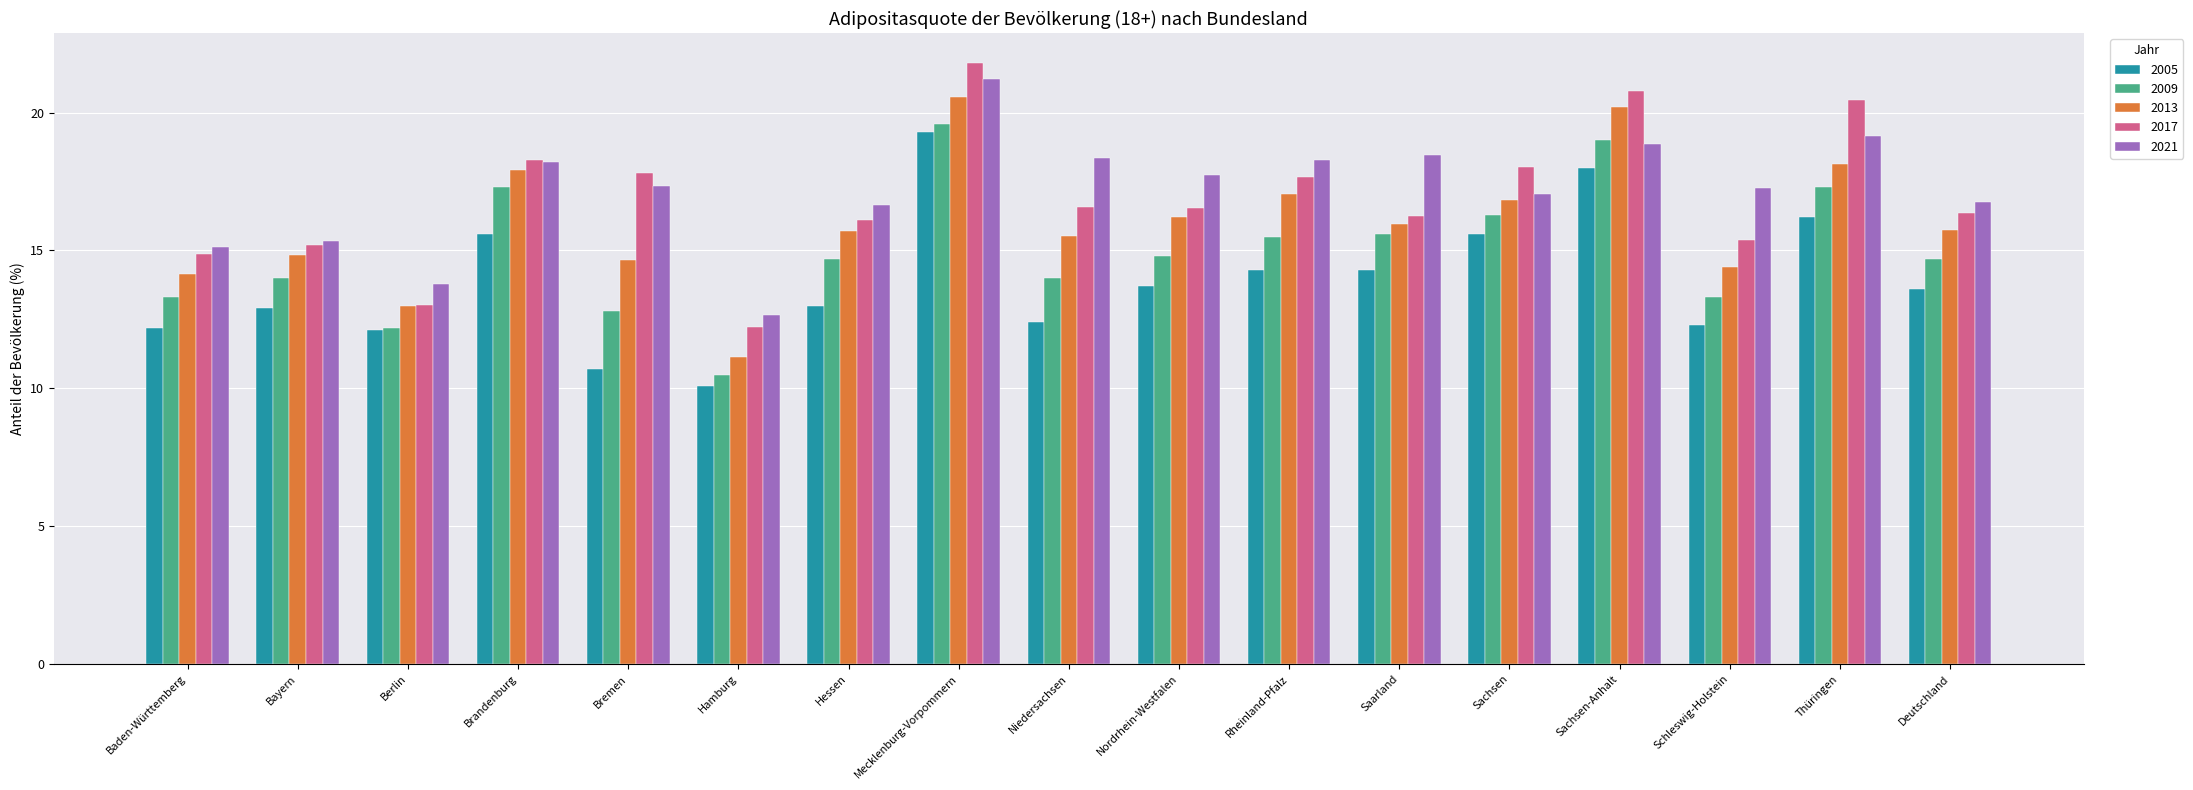

The 2021 series shows 4.0 at Deutschland. True or false?

False